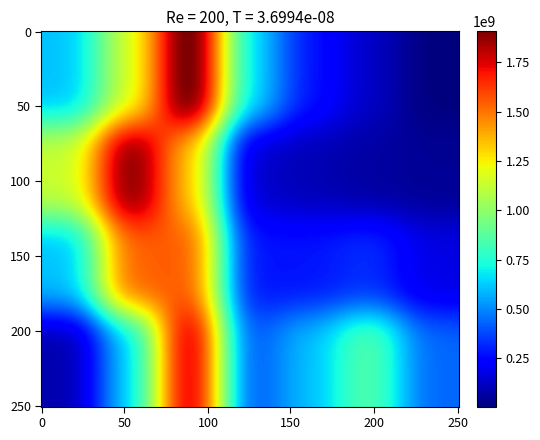

Which has a higher value, >= 30 to < 35 or >=15 to < 20?

>=15 to < 20